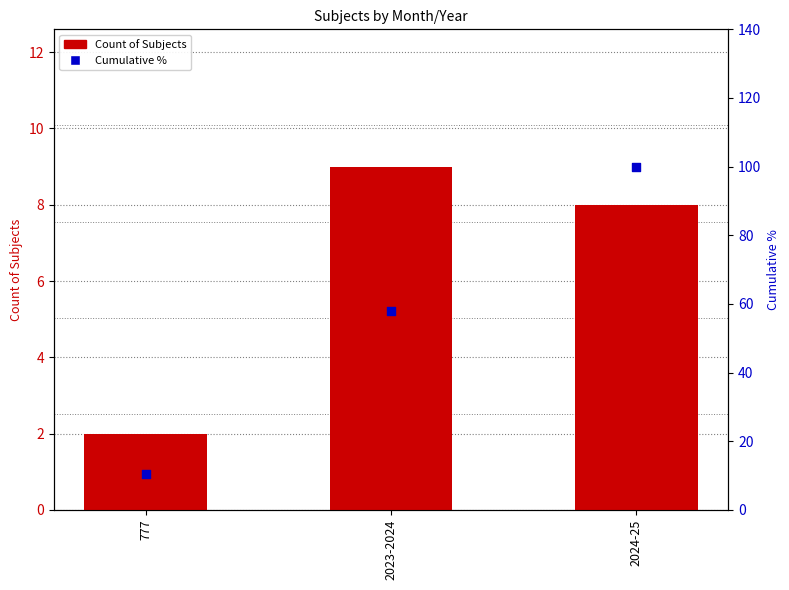

Is the value of Cumulative % at 2023-2024 greater than the value of Count of Subjects at 777?

Yes